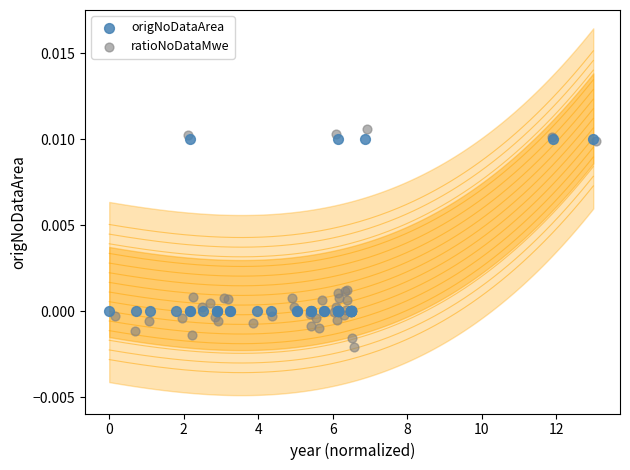

Which series reaches the minimum Y coordinate?

ratioNoDataMwe